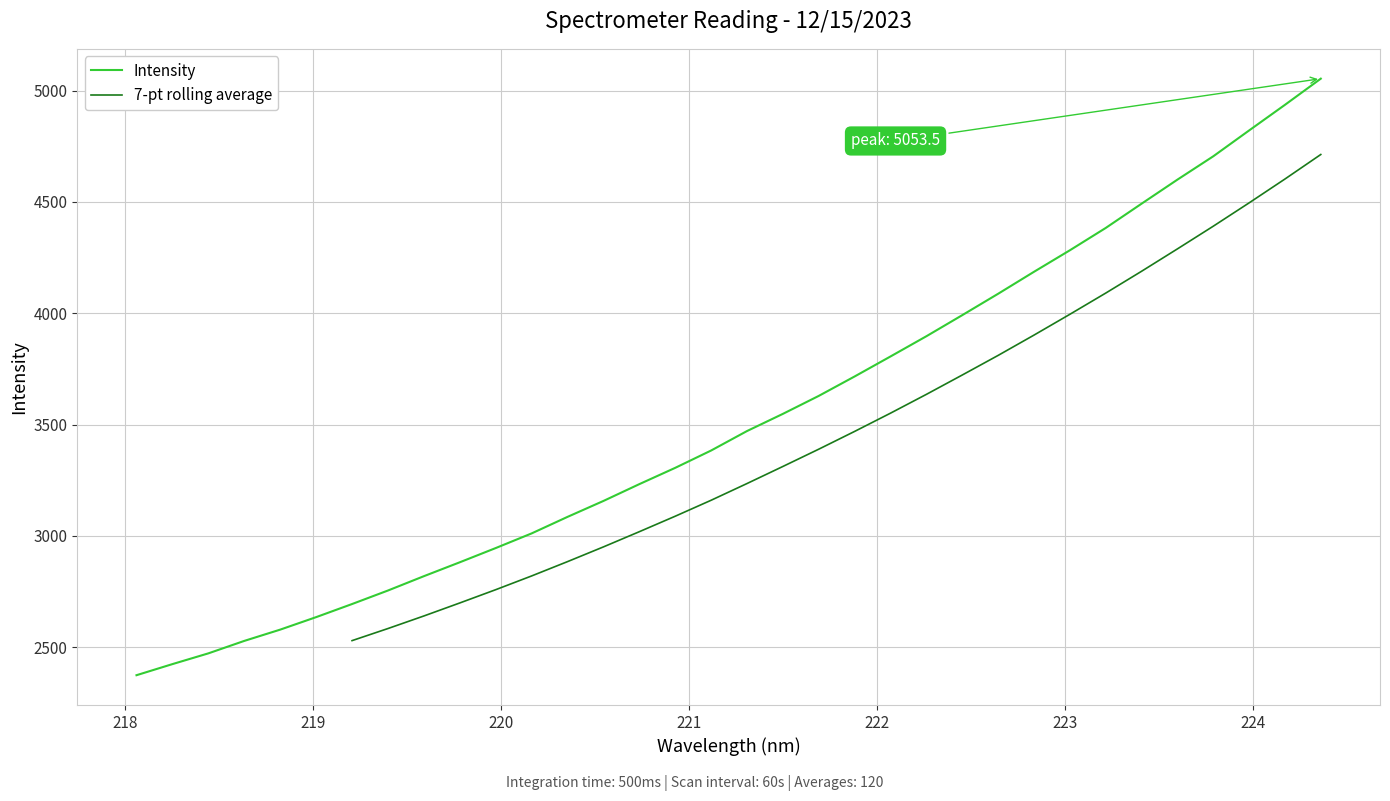

Reading right to left, transcribe all the data shown in this chart.

5053.5	4935.9	4820.9	4704.9	4600.1	4492.1	4383.1	4282.9	4186.3	4087.6	3991.6	3897.0	3806.2	3716.4	3629.1	3548.4	3471.2	3383.8	3306.0	3232.9	3157.3	3085.8	3011.6	2945.9	2882.0	2819.6	2755.2	2694.5	2635.7	2579.6	2528.9	2473.0	2424.8	2374.9